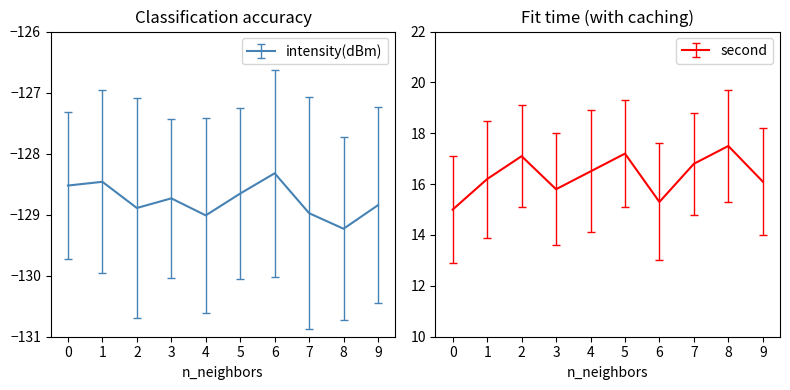

At which category does the chart reach its minimum across all series?

8